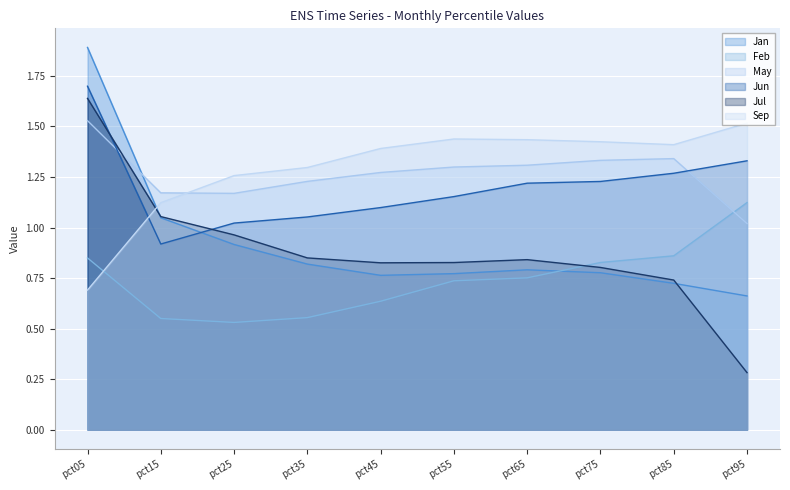

What is the approximate value of Jul at pct95?

0.3